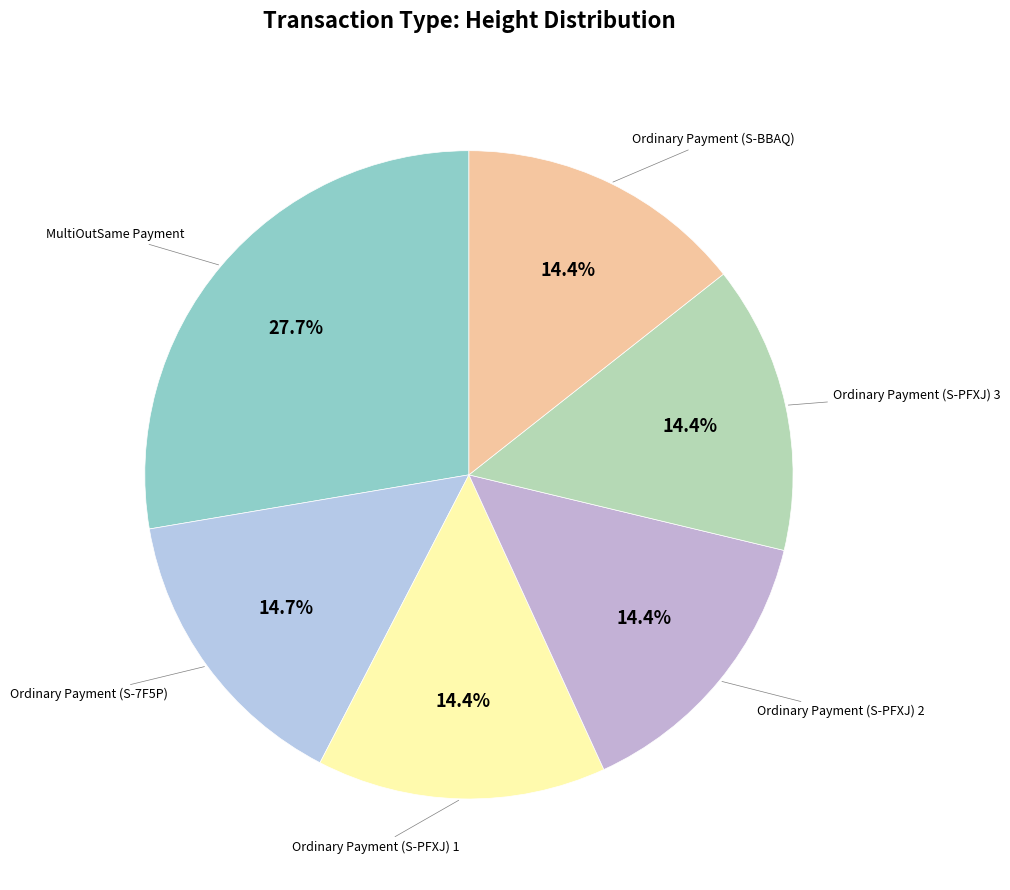

Is there a majority slice in this chart?

No